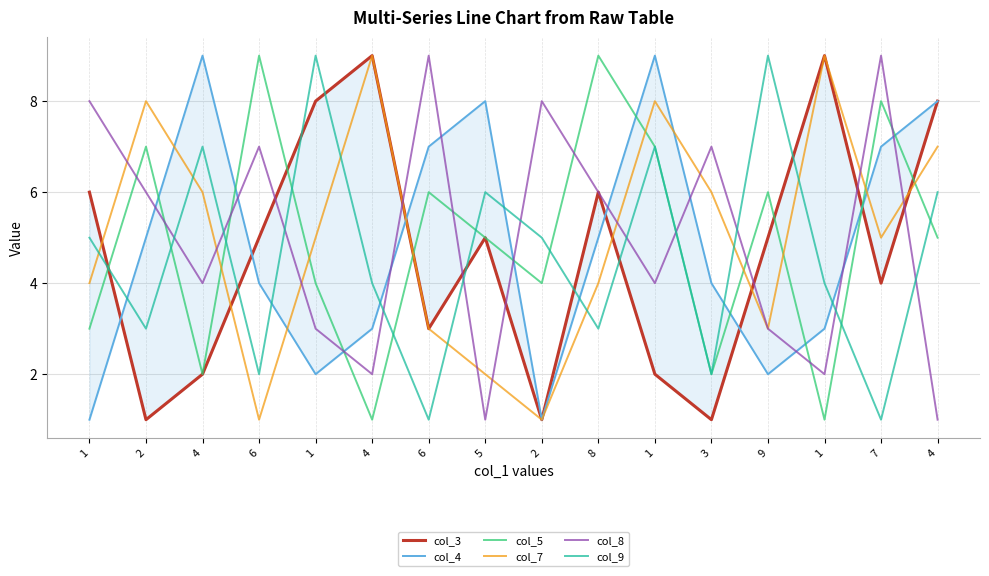

True or false: col_5 and col_4 cross at least once.

True